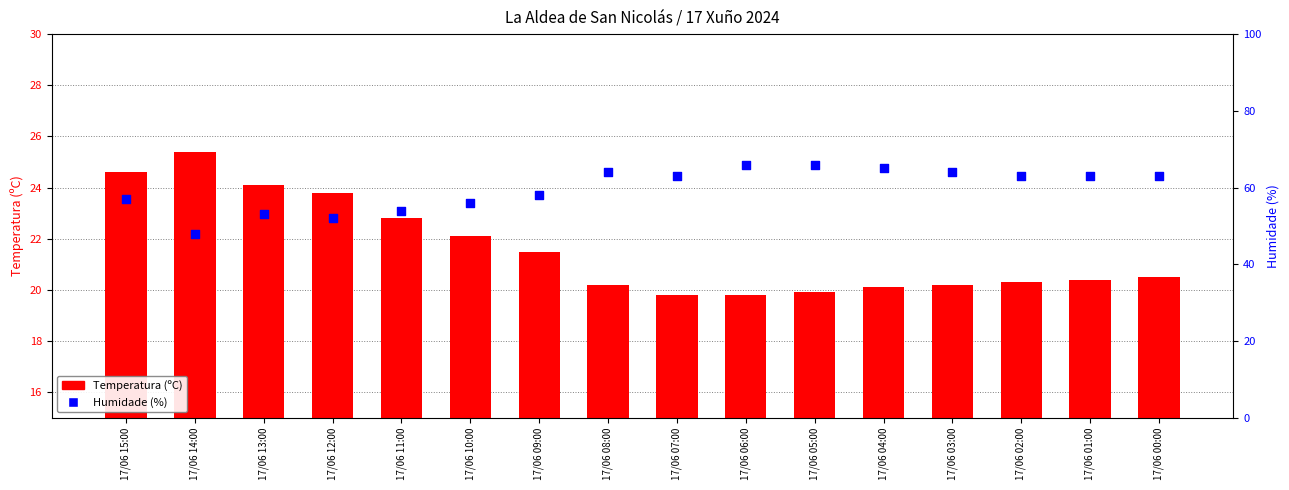

Which series reaches the minimum Y coordinate?

Temperatura (ºC)